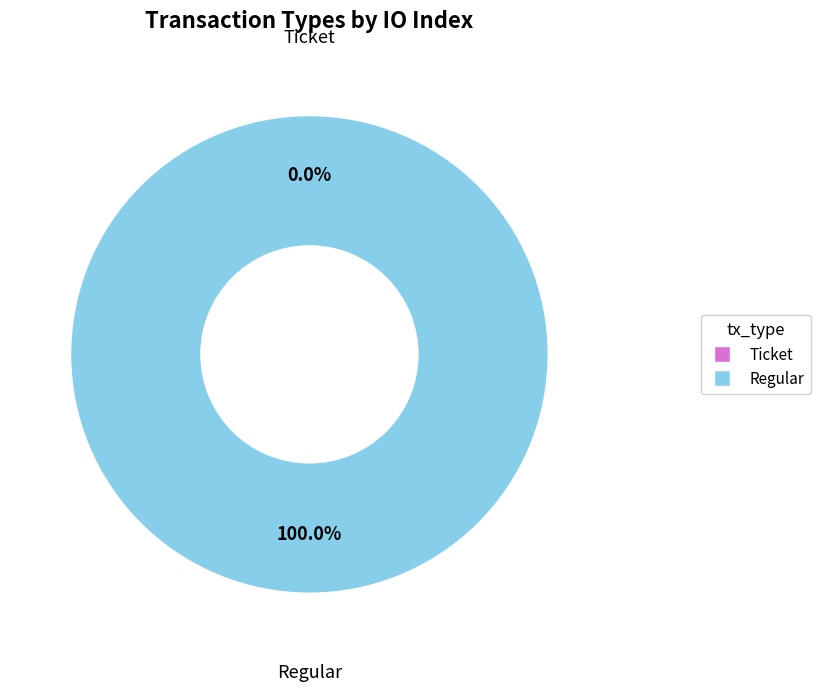

Is there any slice that represents more than half of the pie?

Yes